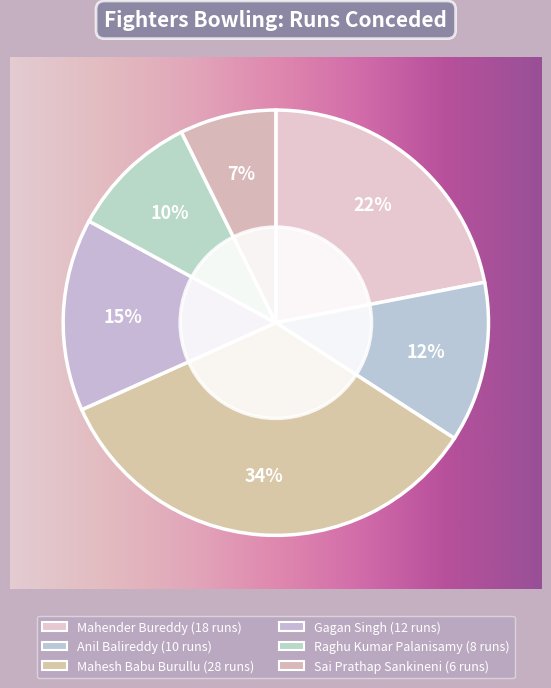

To the nearest percent, what is the combined percentage of Sai Prathap Sankineni and Mahesh Babu Burullu?

41%